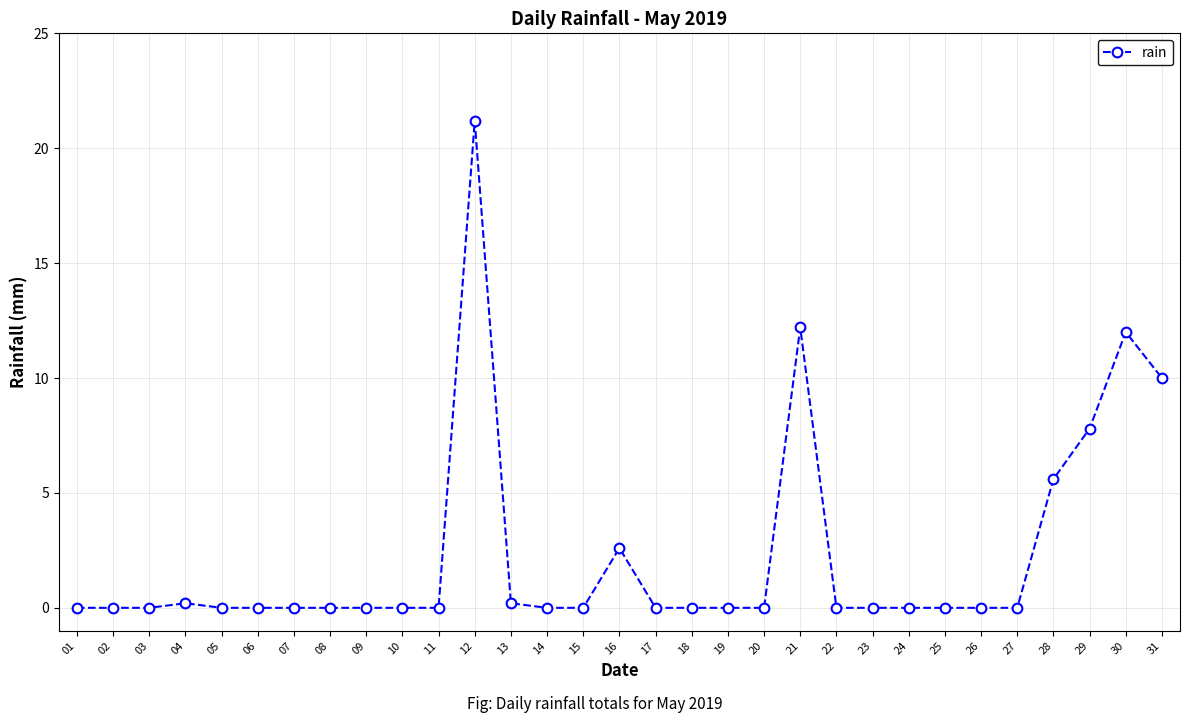

True or false: there are more than 2 points higher than both neighbors.

True